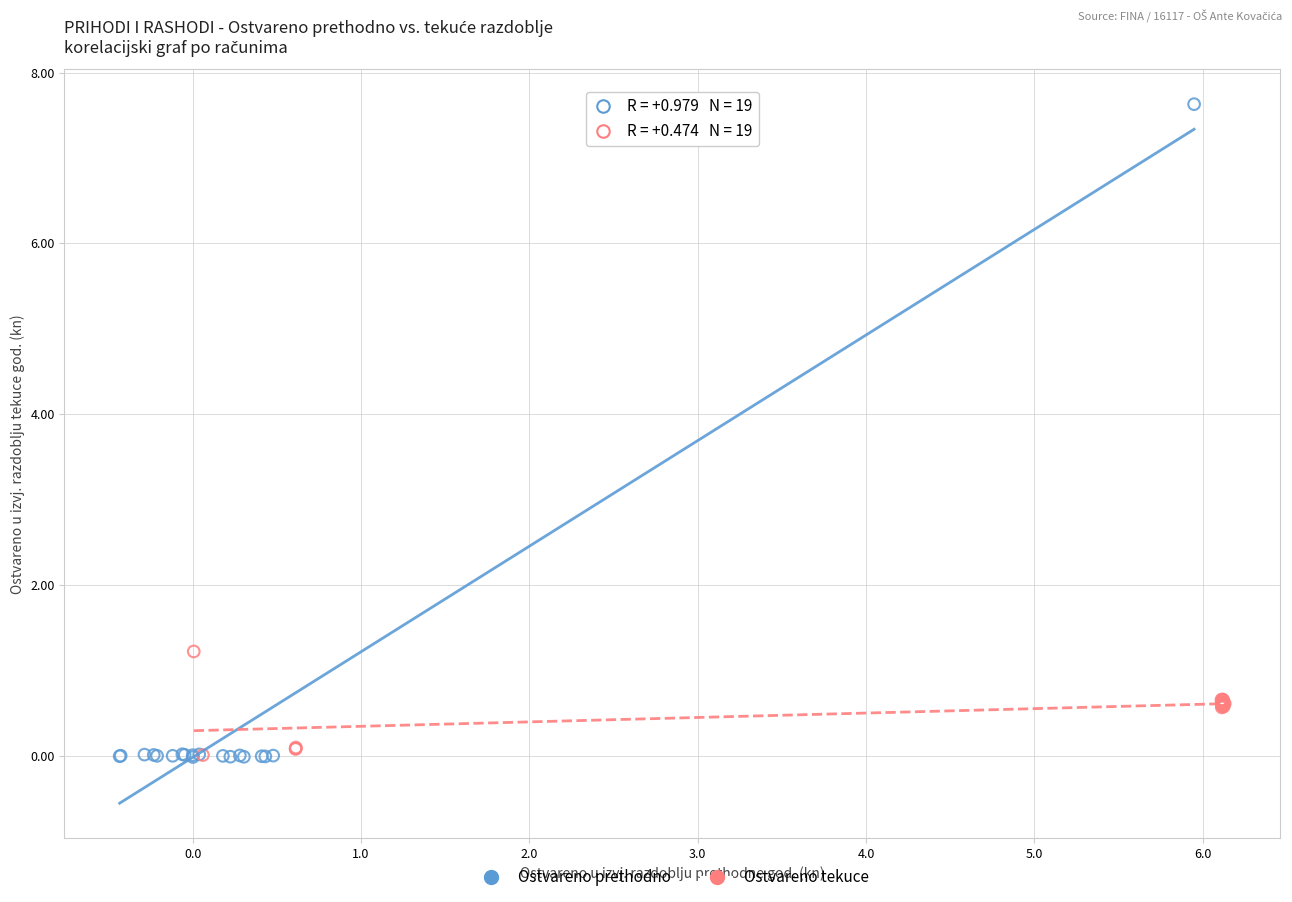

Which series contains the highest Y value?

Ostvareno prethodno